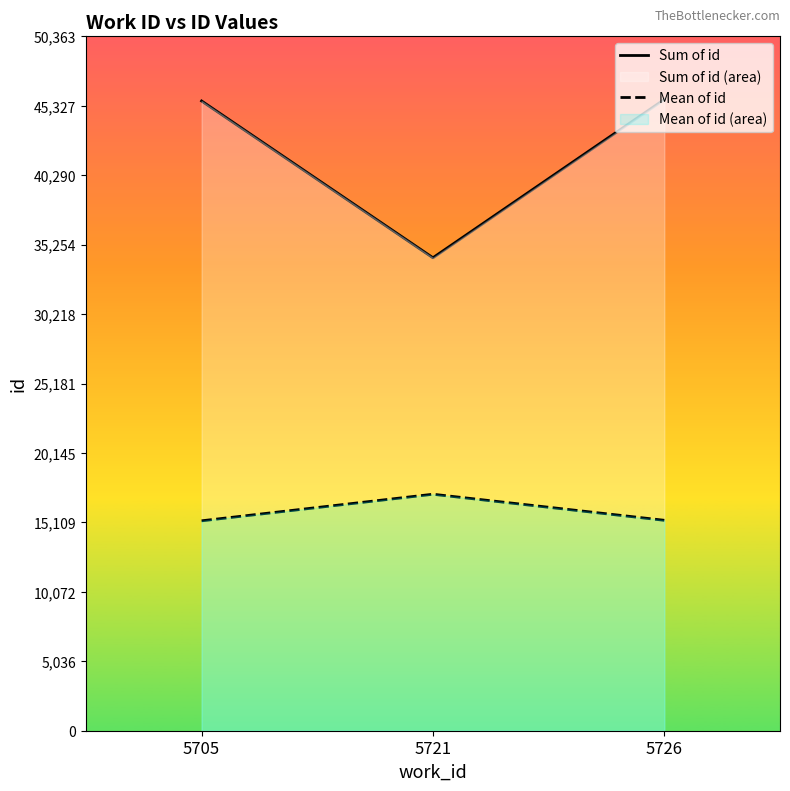

Where is Sum of id nearest to the value 40044?

5705